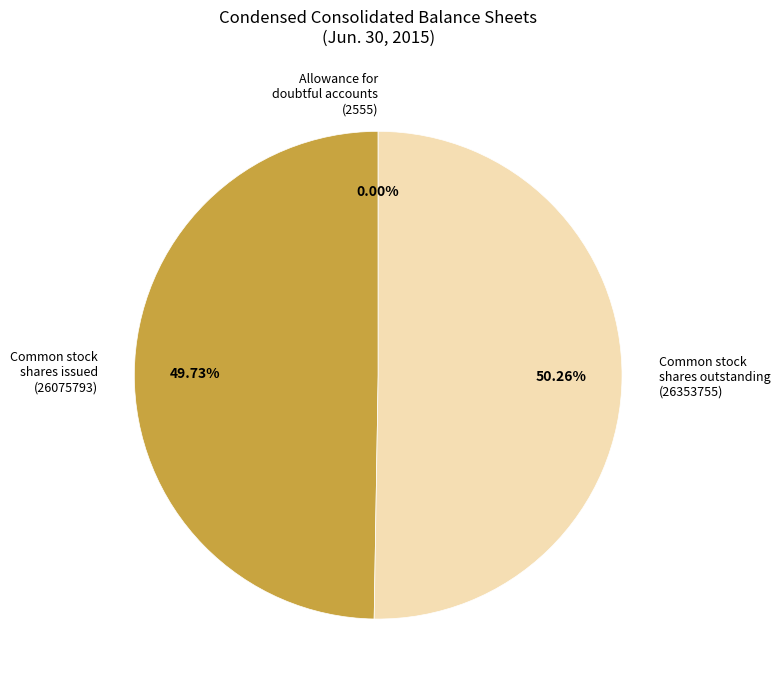

Which category accounts for the majority?

Common stock shares outstanding (26353755)